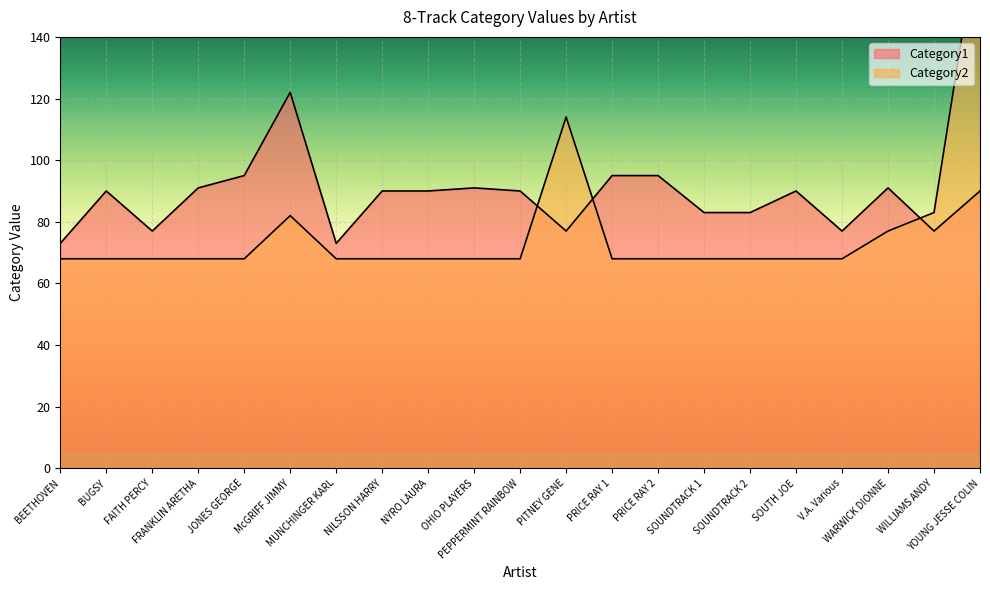

Reading left to right, what are all the values shown in this chart?

Category1: BEETHOVEN=73	BUGSY=90	FAITH PERCY=77	FRANKLIN ARETHA=91	JONES GEORGE=95	McGRIFF JIMMY=122	MUNCHINGER KARL=73	NILSSON HARRY=90	NYRO LAURA=90	OHIO PLAYERS=91	PEPPERMINT RAINBOW=90	PITNEY GENE=77	PRICE RAY 1=95	PRICE RAY 2=95	SOUNDTRACK 1=83	SOUNDTRACK 2=83	SOUTH JOE=90	V.A. Various=77	WARWICK DIONNE=91	WILLIAMS ANDY=77	YOUNG JESSE COLIN=90
Category2: BEETHOVEN=68	BUGSY=68	FAITH PERCY=68	FRANKLIN ARETHA=68	JONES GEORGE=68	McGRIFF JIMMY=82	MUNCHINGER KARL=68	NILSSON HARRY=68	NYRO LAURA=68	OHIO PLAYERS=68	PEPPERMINT RAINBOW=68	PITNEY GENE=114	PRICE RAY 1=68	PRICE RAY 2=68	SOUNDTRACK 1=68	SOUNDTRACK 2=68	SOUTH JOE=68	V.A. Various=68	WARWICK DIONNE=77	WILLIAMS ANDY=83	YOUNG JESSE COLIN=177